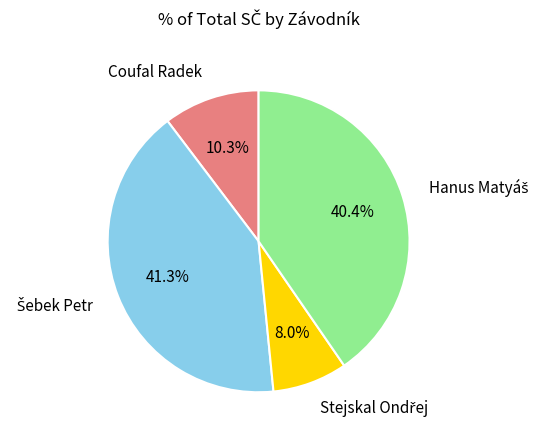

Is there a majority slice in this chart?

No